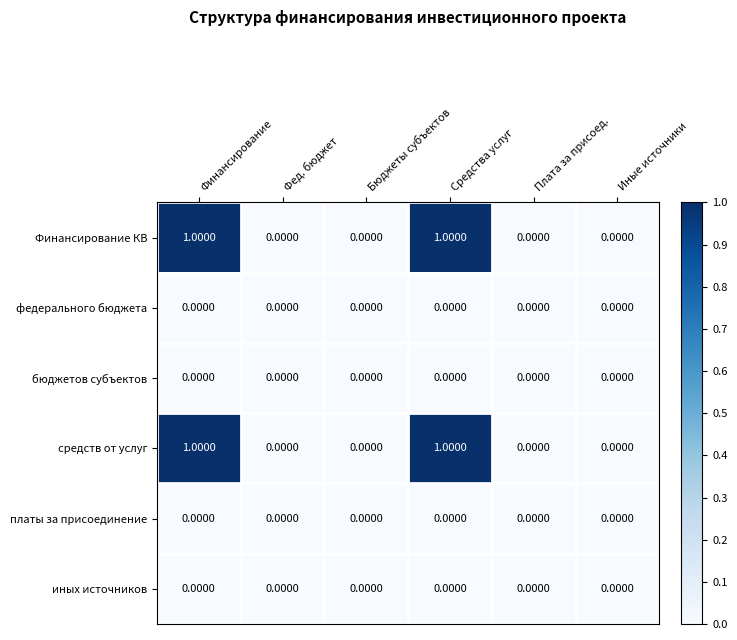

Is the value of иных источников at Бюджеты субъектов greater than the value of средств от услуг at Финансирование?

No